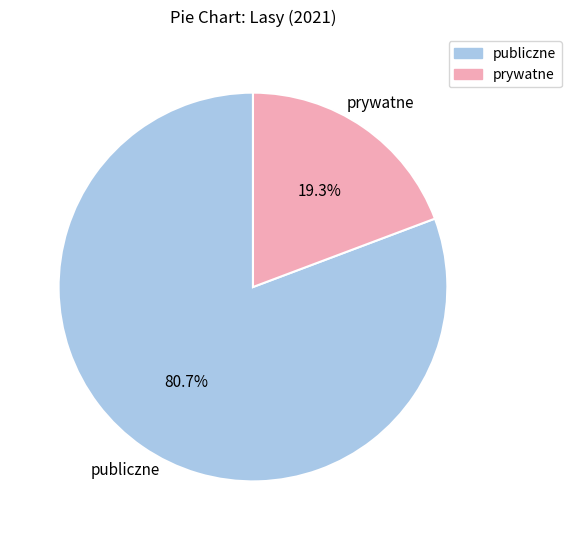

Do publiczne and prywatne together represent more than half of the pie?

Yes